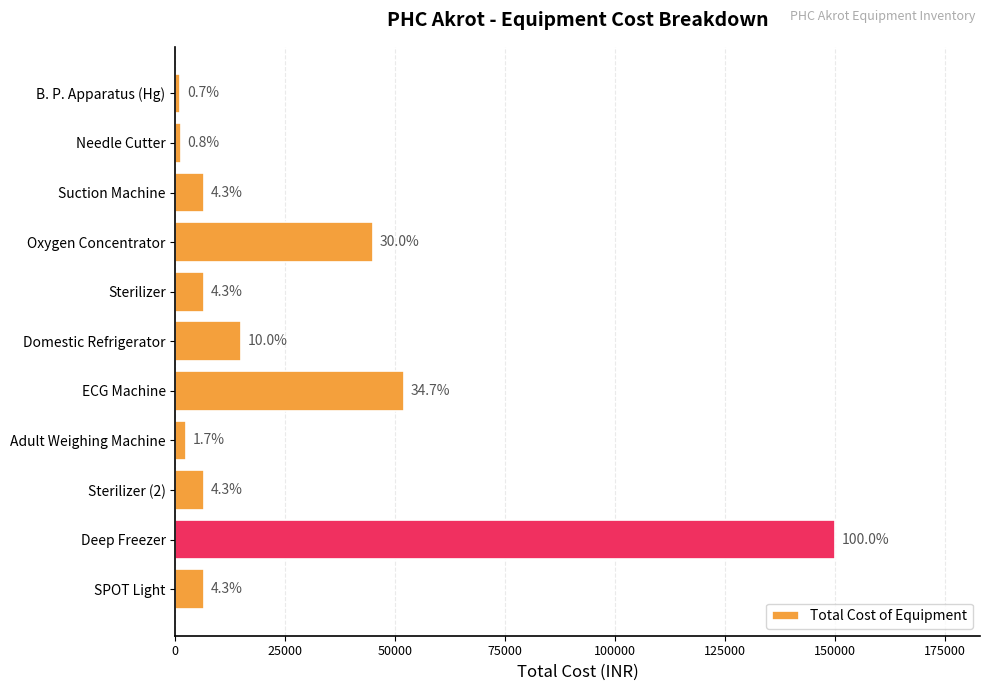

What is the maximum value shown in the chart?

150000